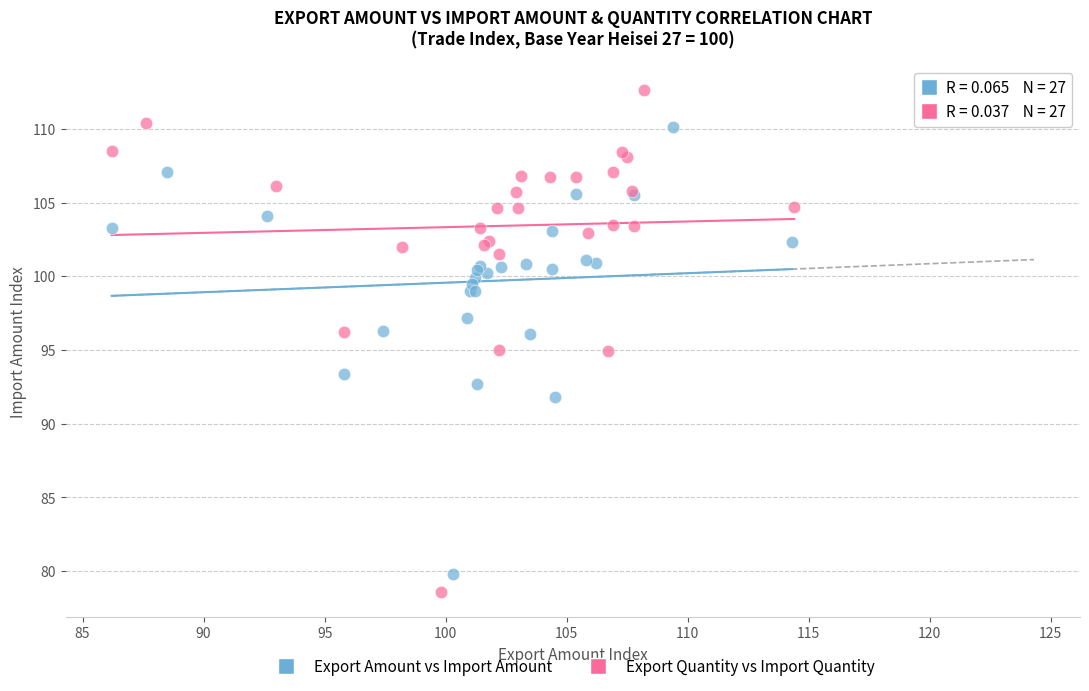

Which series contains the highest Y value?

Export Quantity vs Import Quantity